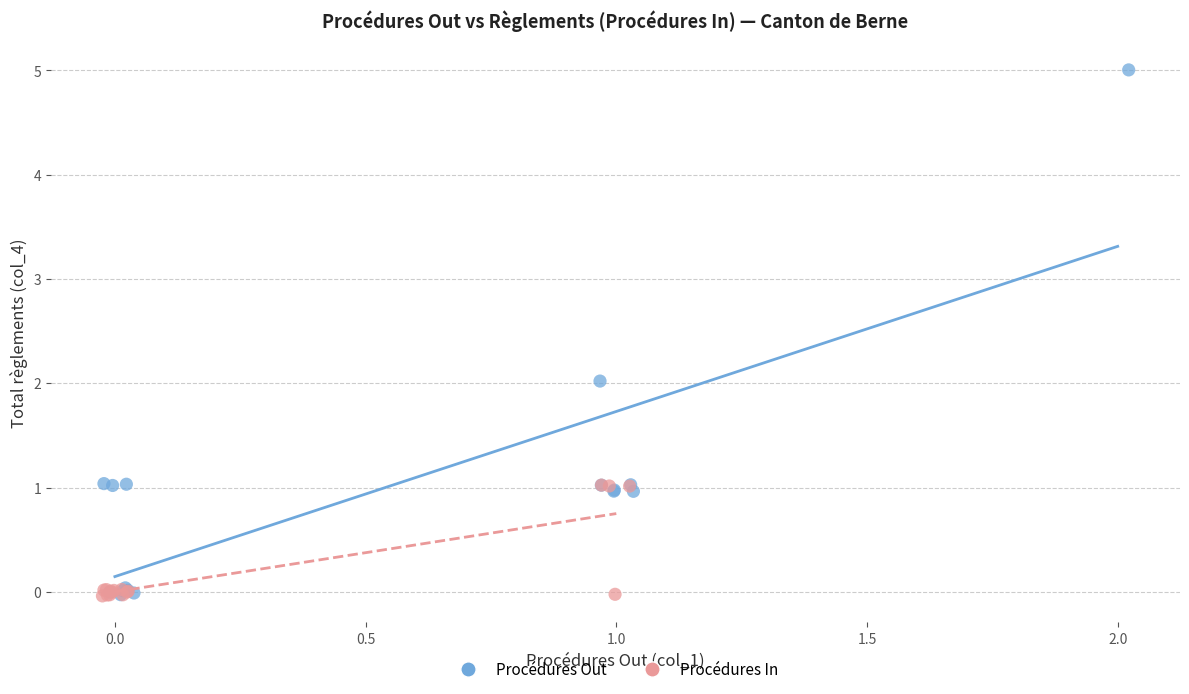

Which series reaches the maximum Y coordinate?

Procédures Out